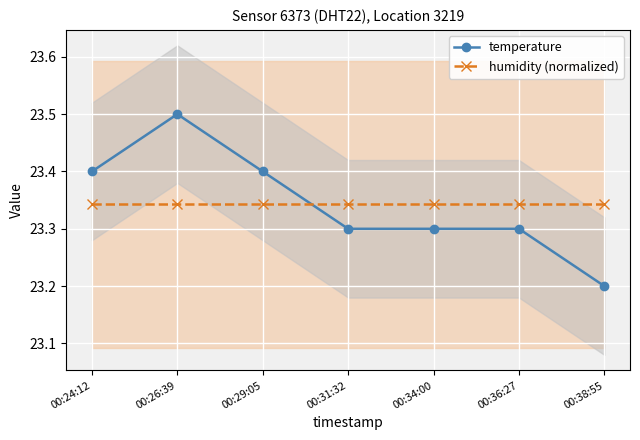

What is the difference between the temperature values at 00:24:12 and 00:31:32?

0.1